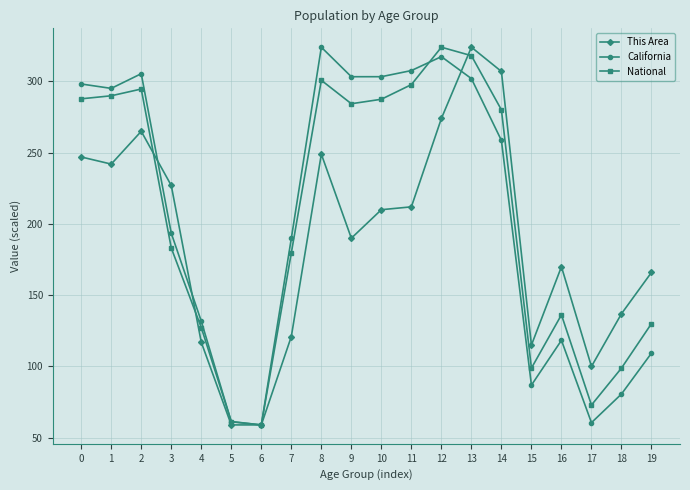

What value does the This Area series have at 4?

117.0